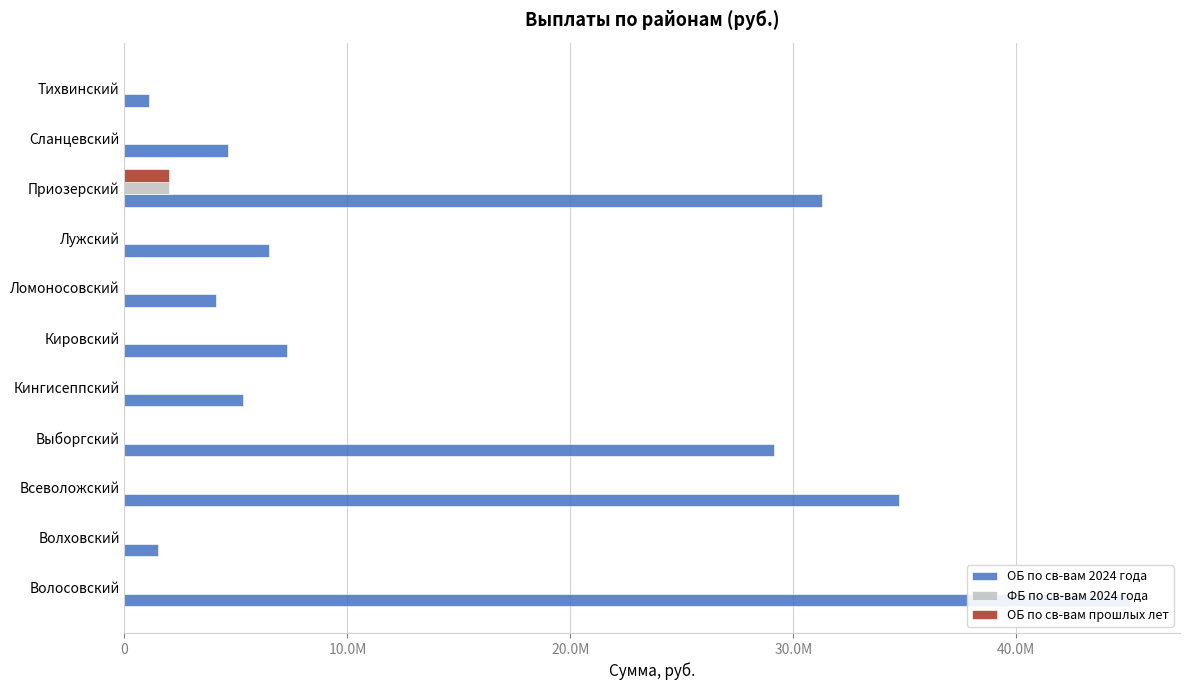

What is the difference between the maximum and second lowest values in the ОБ по св-вам прошлых лет series?

1993299.4